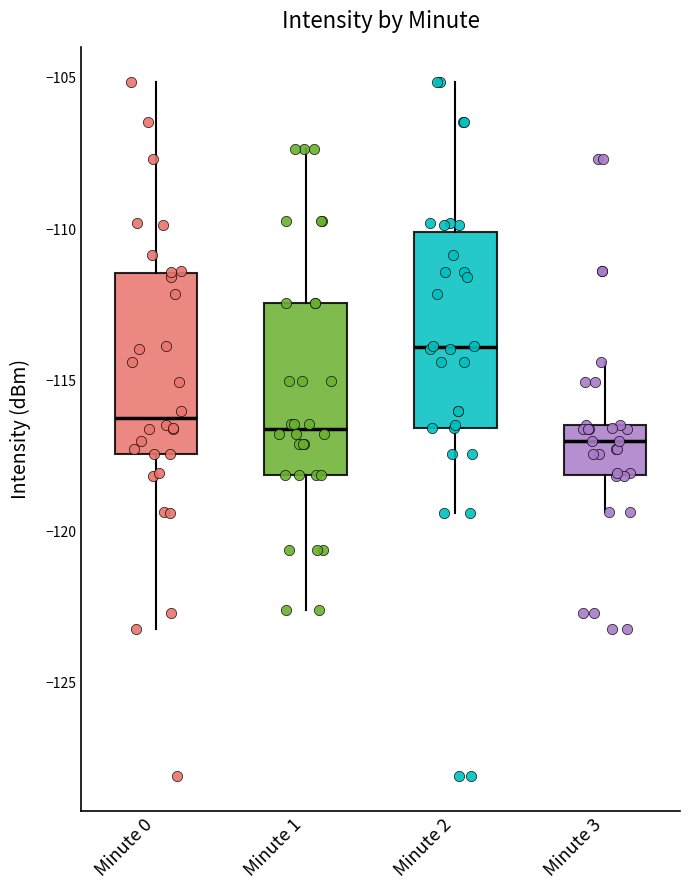

Reading left to right, transcribe this box plot: for each box, give where its median line is, the range the box spans, and where its two whiskers end, as read against the y-axis. The values are not printed on the chart, so give them approximately, as read against the axis.

Minute 0: median -116.5, box -117.5 to -111.5, whiskers -123.0 to -105.0
Minute 1: median -116.5, box -118.0 to -112.5, whiskers -122.5 to -107.5
Minute 2: median -114.0, box -116.5 to -110.0, whiskers -119.5 to -105.0
Minute 3: median -117.0, box -118.0 to -116.5, whiskers -119.5 to -114.5